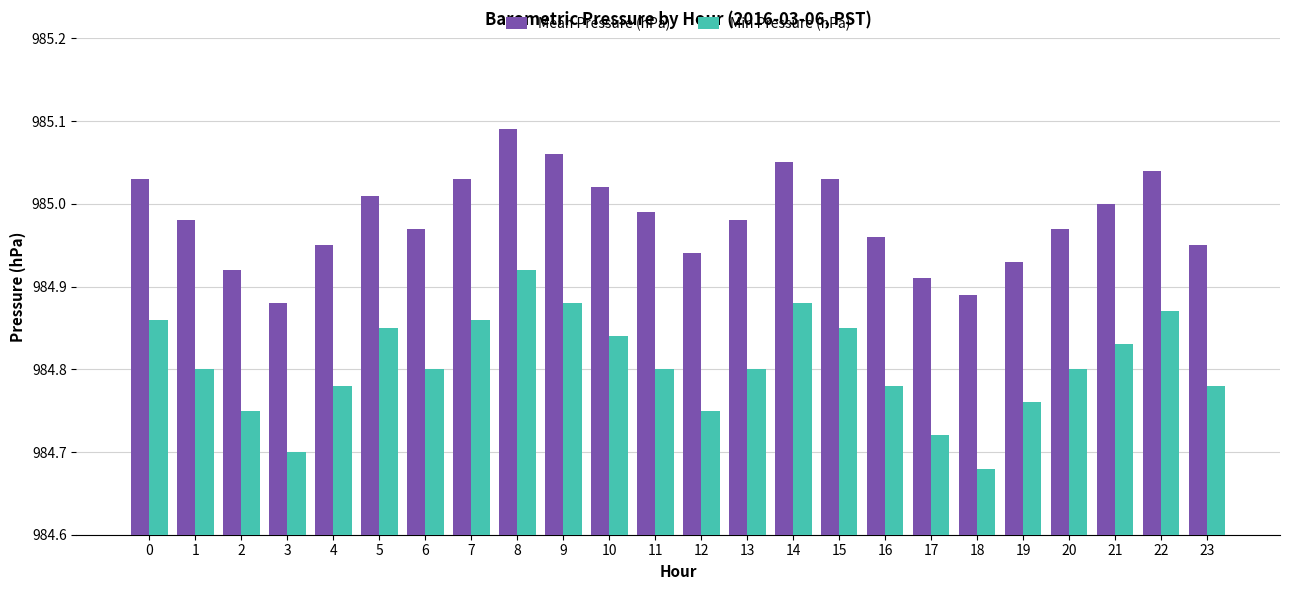

Which category has the highest value across all series?

8